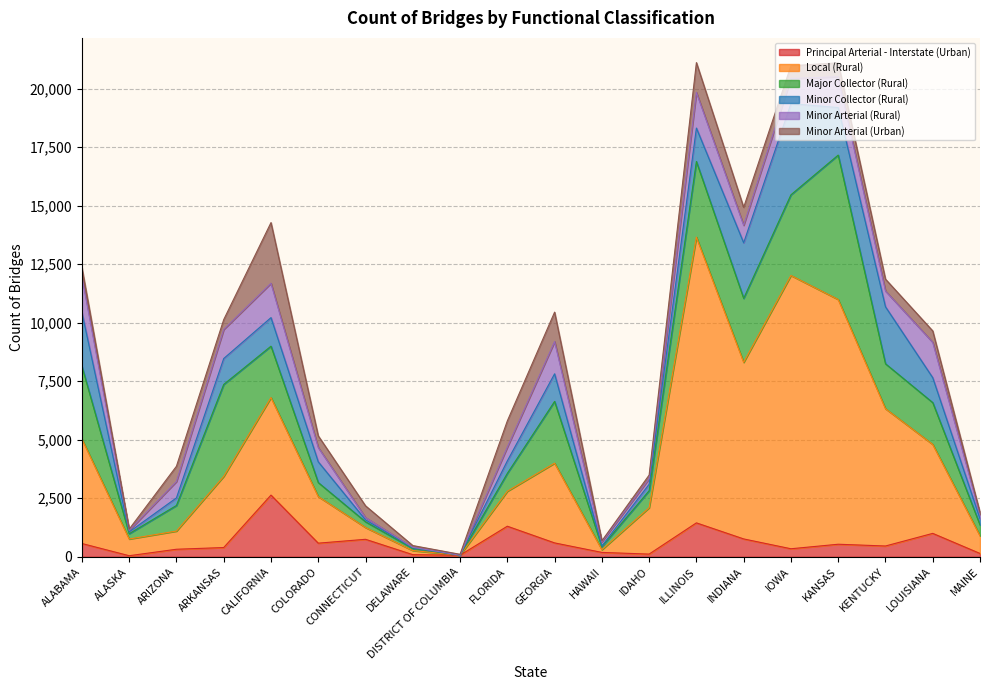

Which series has the widest spread of values?

Local (Rural)